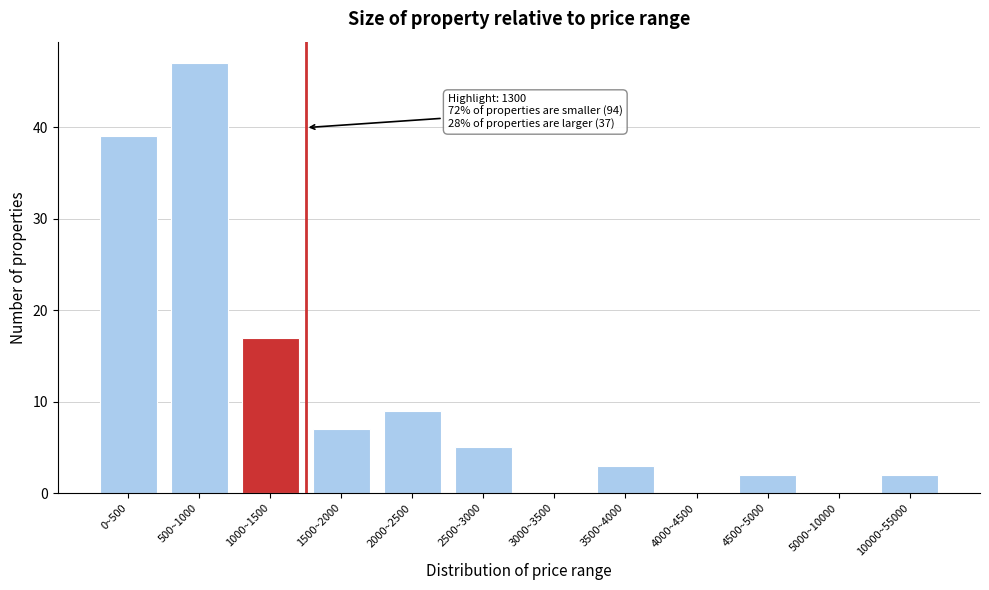

Reading left to right, what are all the values shown in this chart?

0~500=39	500~1000=47	1000~1500=17	1500~2000=7	2000~2500=9	2500~3000=5	3000~3500=0	3500~4000=3	4000~4500=0	4500~5000=2	5000~10000=0	10000~55000=2